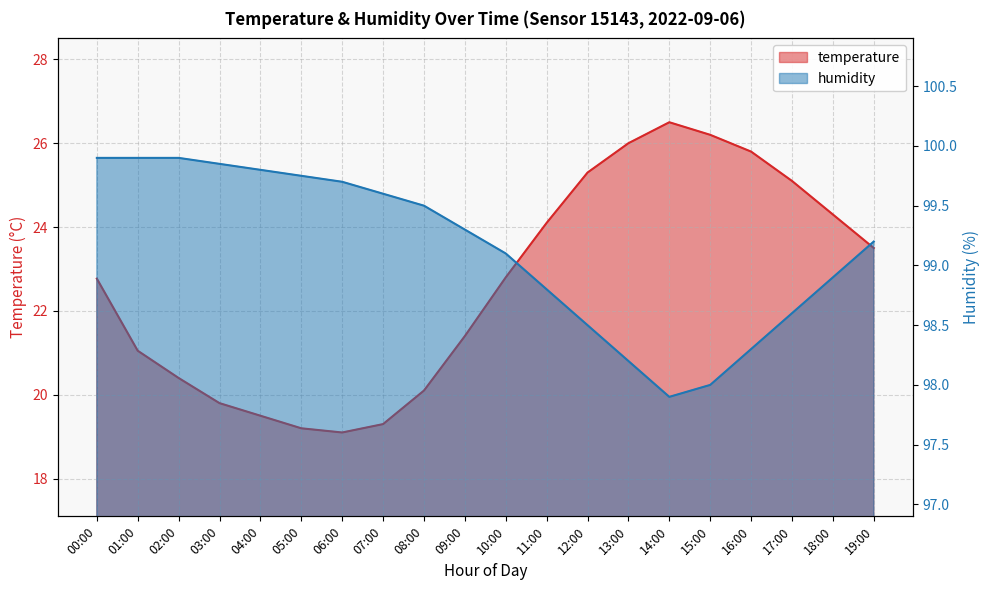

List the series in order of their peak value, highest first.

humidity, temperature